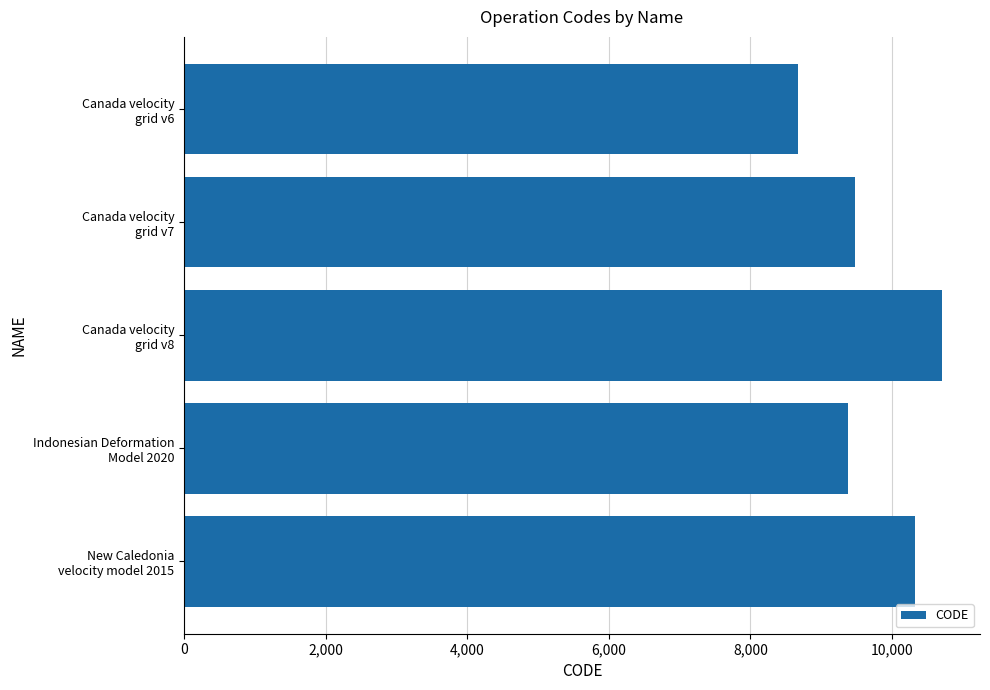

List the labels in order of value, largest first.

Canada velocity
grid v8, New Caledonia
velocity model 2015, Canada velocity
grid v7, Indonesian Deformation
Model 2020, Canada velocity
grid v6